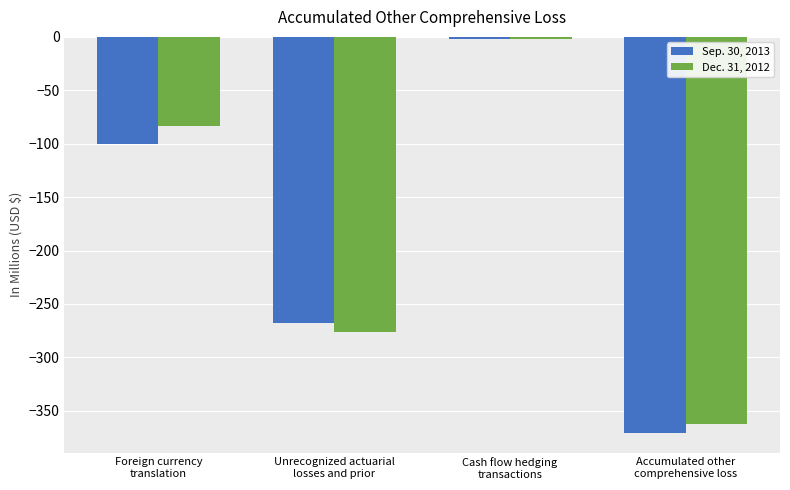

Where is Sep. 30, 2013 nearest to the value -186?

Unrecognized actuarial
losses and prior